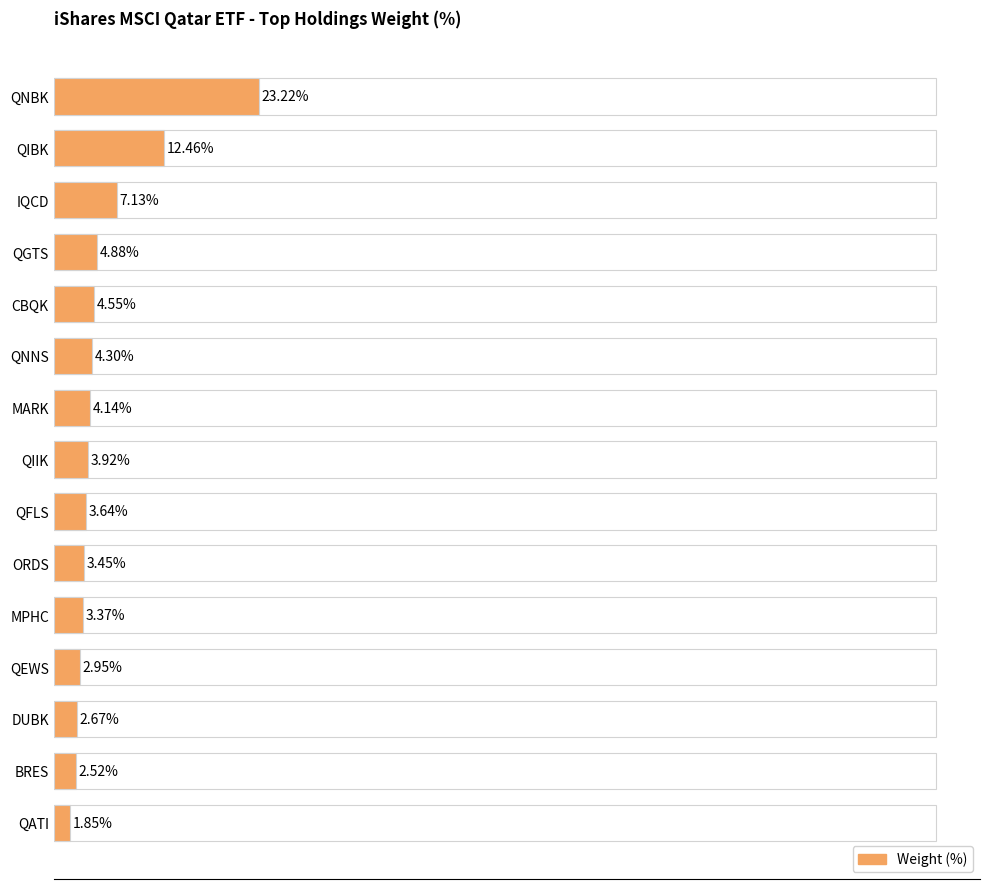

What is the minimum value shown in the chart?

1.9